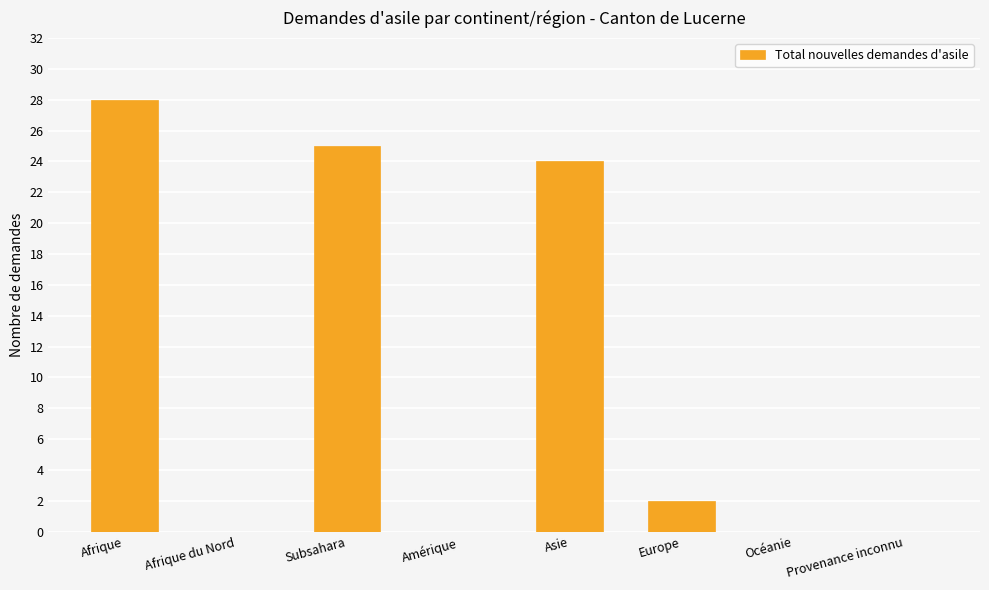

What is the greatest value displayed?

28